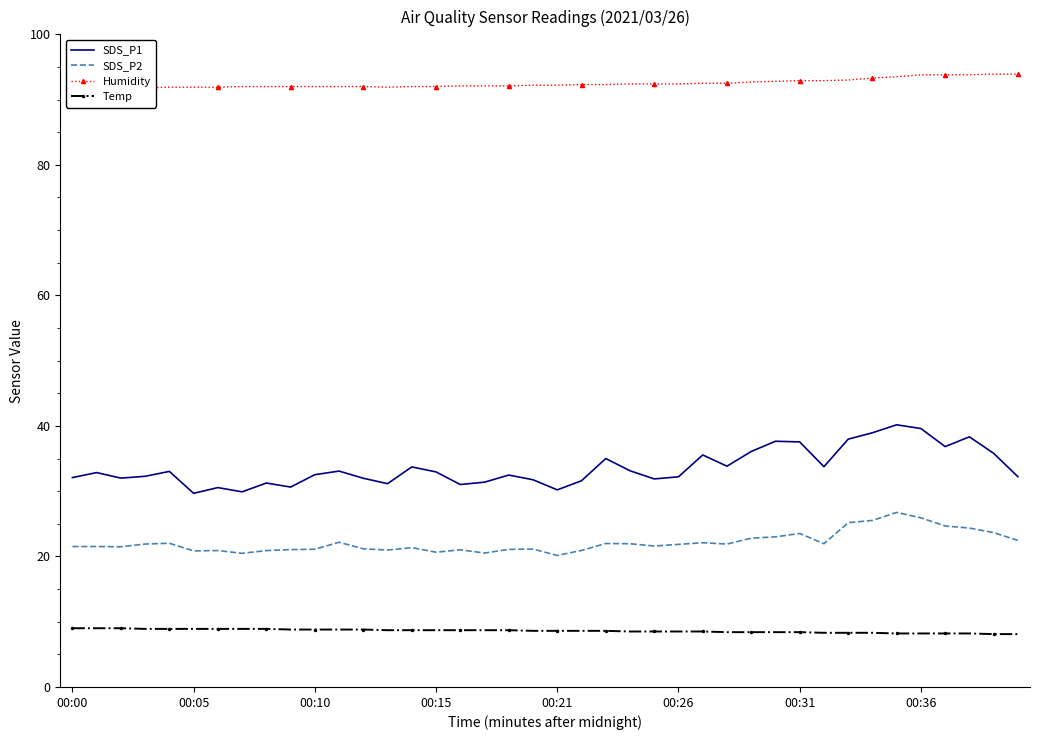

Which series has the largest total across all categories?

Humidity